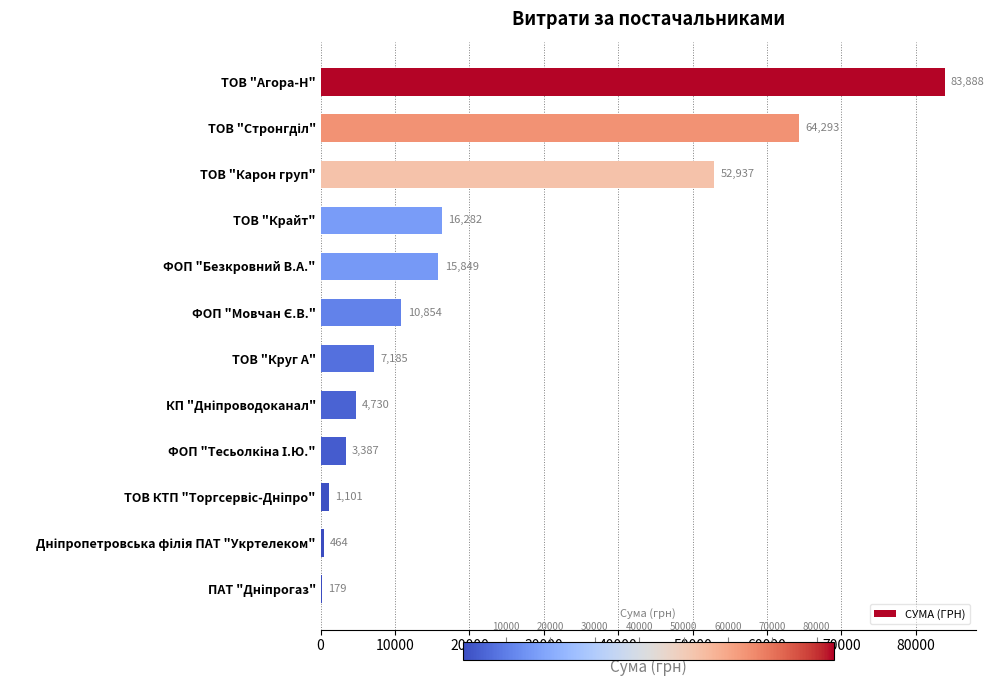

The value at ТОВ "Карон груп" is 72658.5. True or false?

False